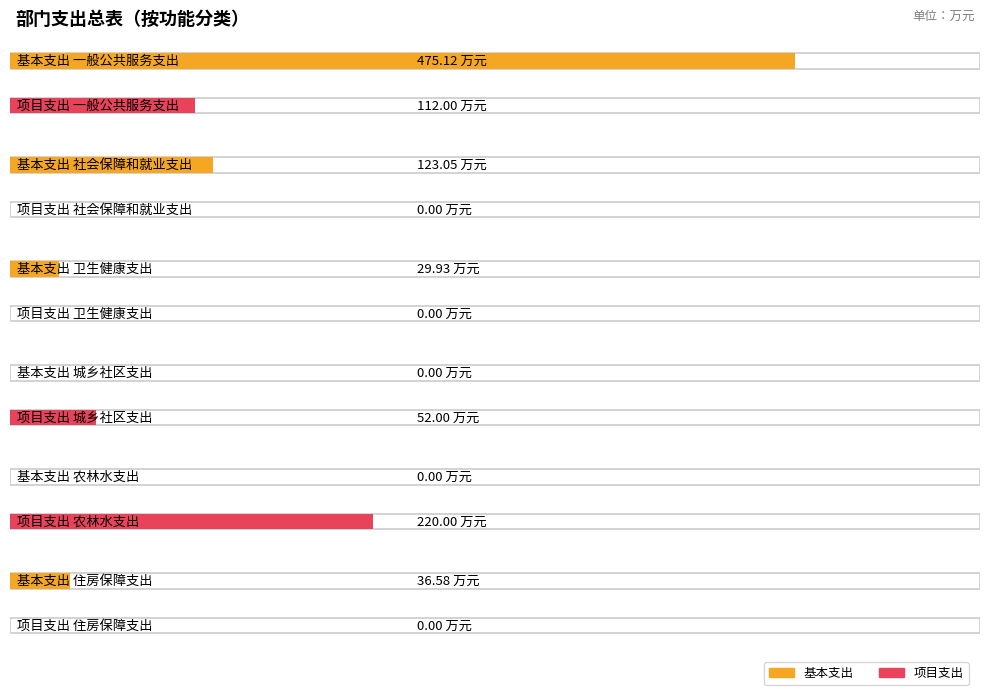

Is it true that 项目支出 equals 220.0 at 农林水支出?

True